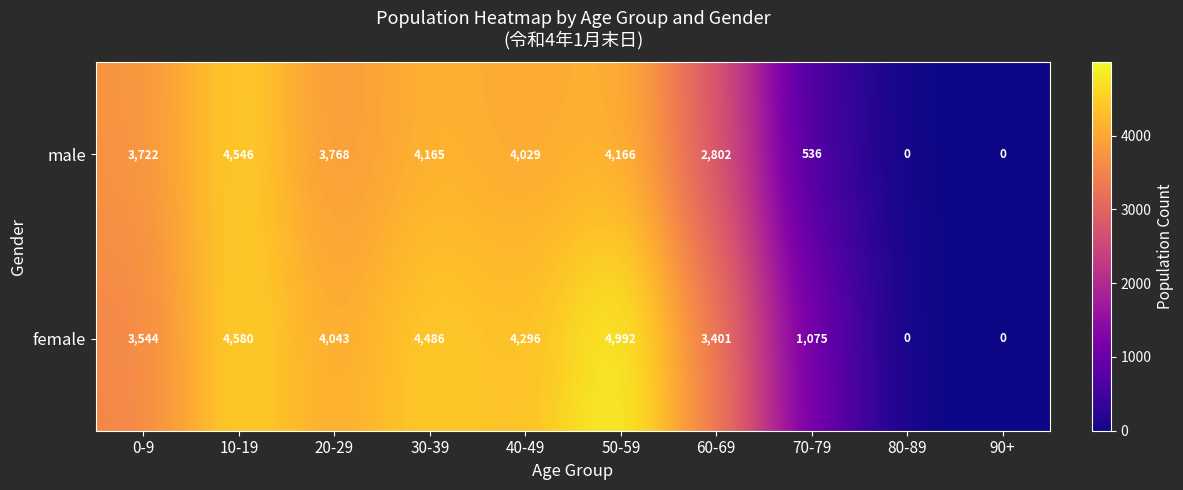

Is the value of male at 30-39 greater than the value of female at 0-9?

Yes